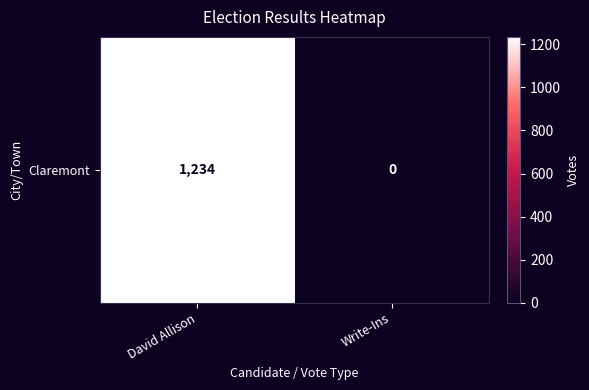

What is the difference between the values at Write-Ins and David Allison?

1234